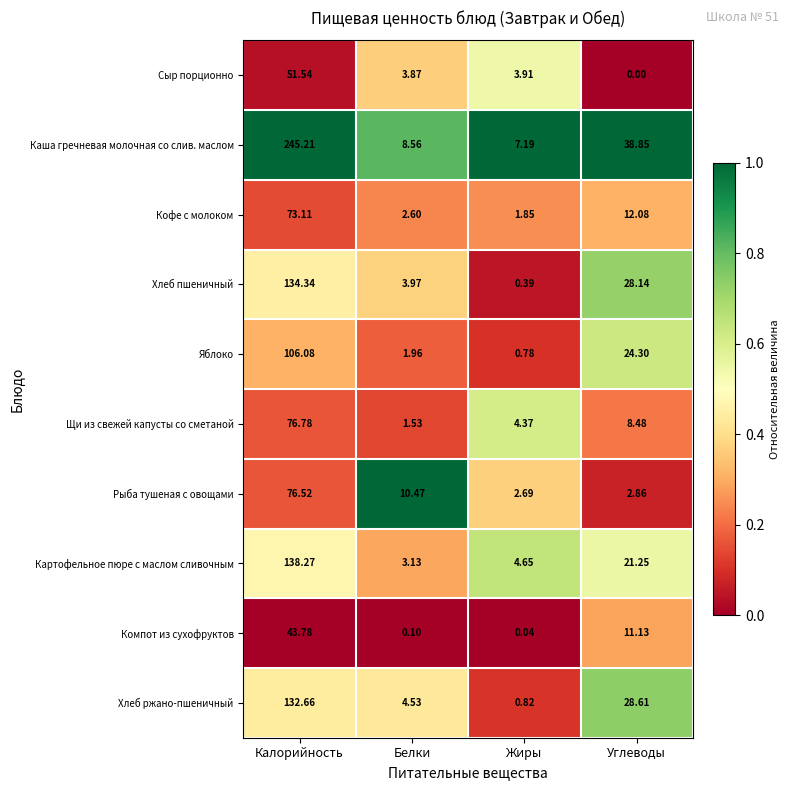

Which series has the largest range (max minus min)?

Каша гречневая молочная со слив. маслом